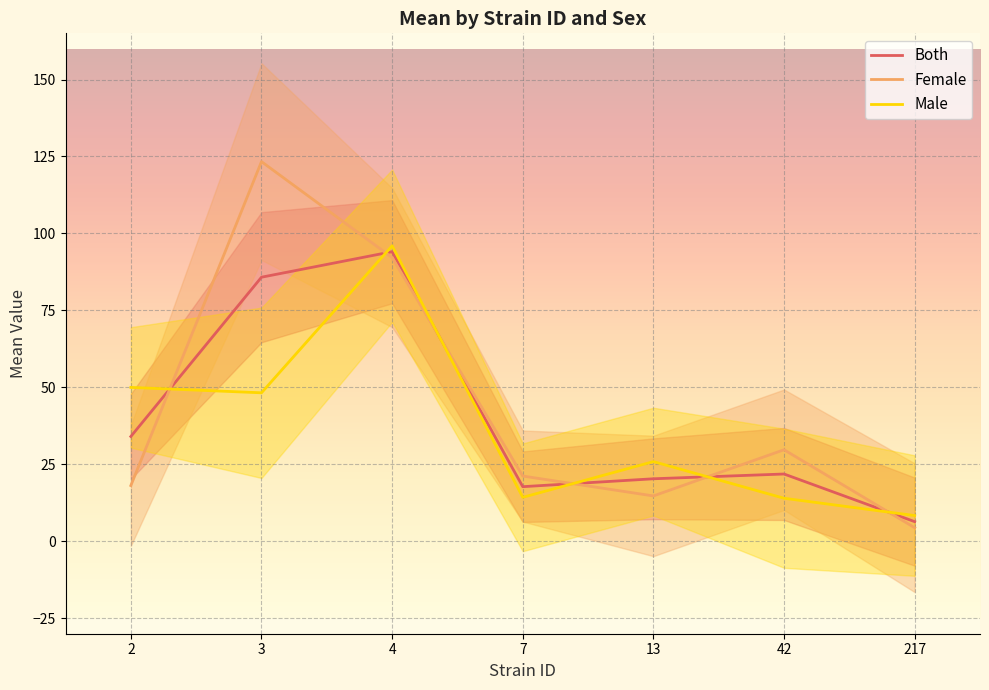

What are all the series names shown in the legend?

Both, Female, Male